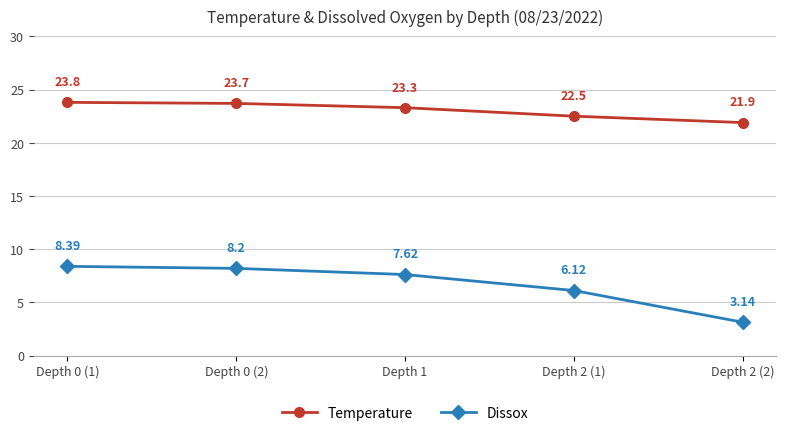

What is the value of the Temperature point at the 2nd from the left?

23.7